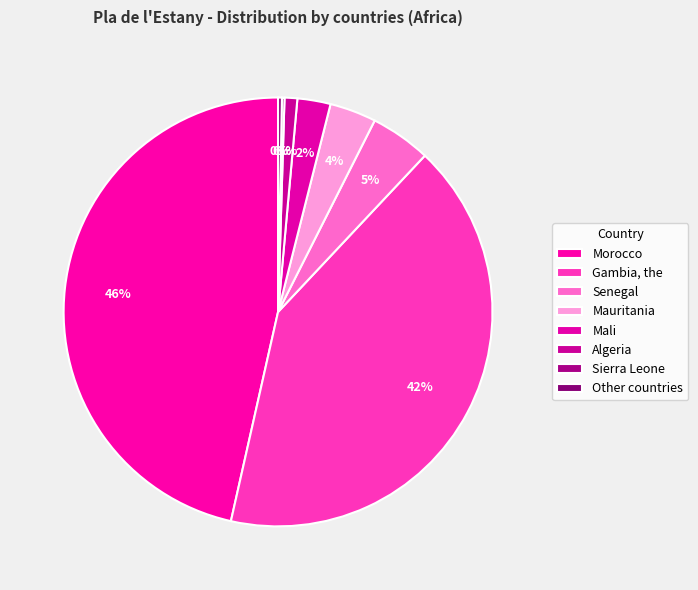

Rank the categories by value from lowest to highest.

Sierra Leone, Other countries, Algeria, Mali, Mauritania, Senegal, Gambia, the, Morocco